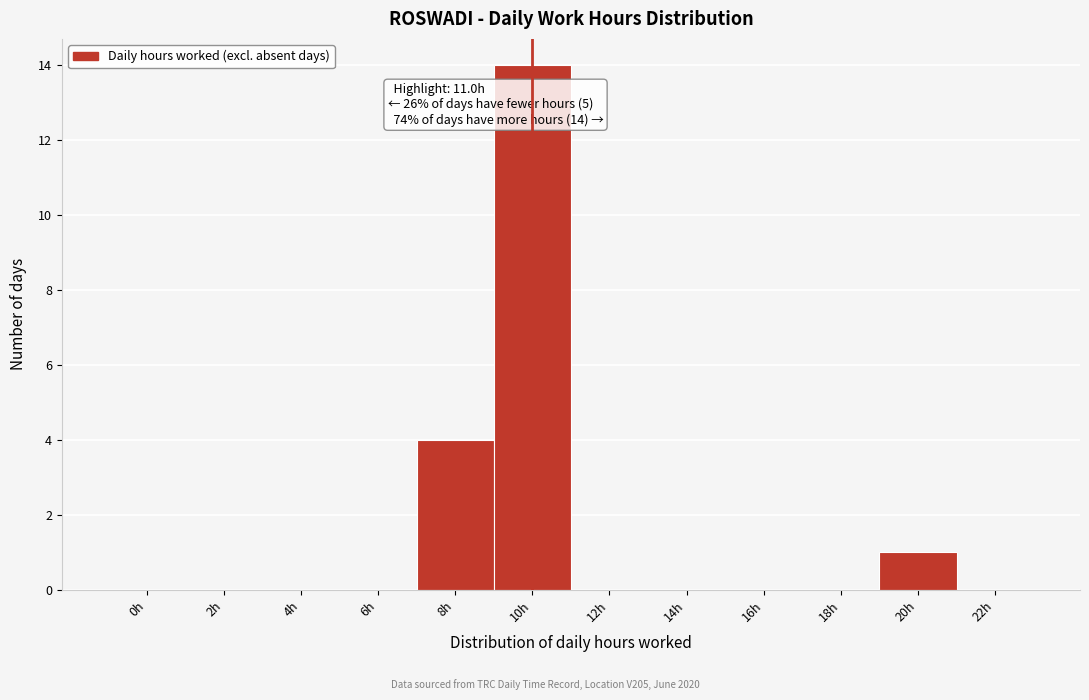

Reading left to right, what are all the values shown in this chart?

0h=0	2h=0	4h=0	6h=0	8h=4	10h=14	12h=0	14h=0	16h=0	18h=0	20h=1	22h=0